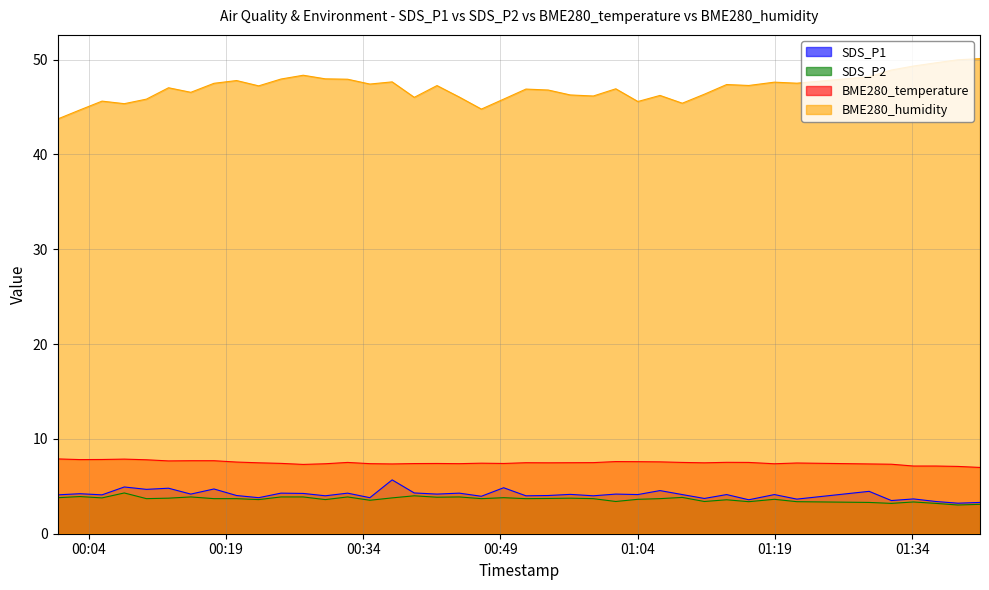

Between 2022/04/17 00:20:10 and 2022/04/17 00:54:13, which is larger?

2022/04/17 00:20:10